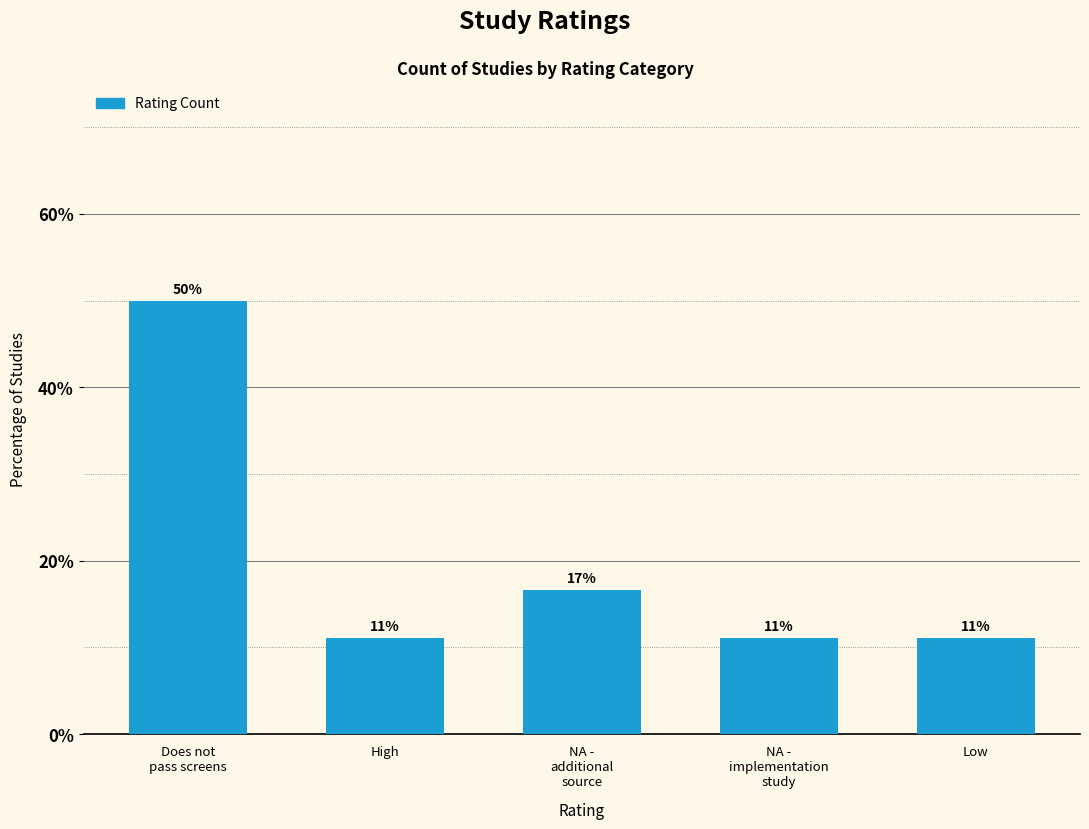

How many bars are there in total?

5